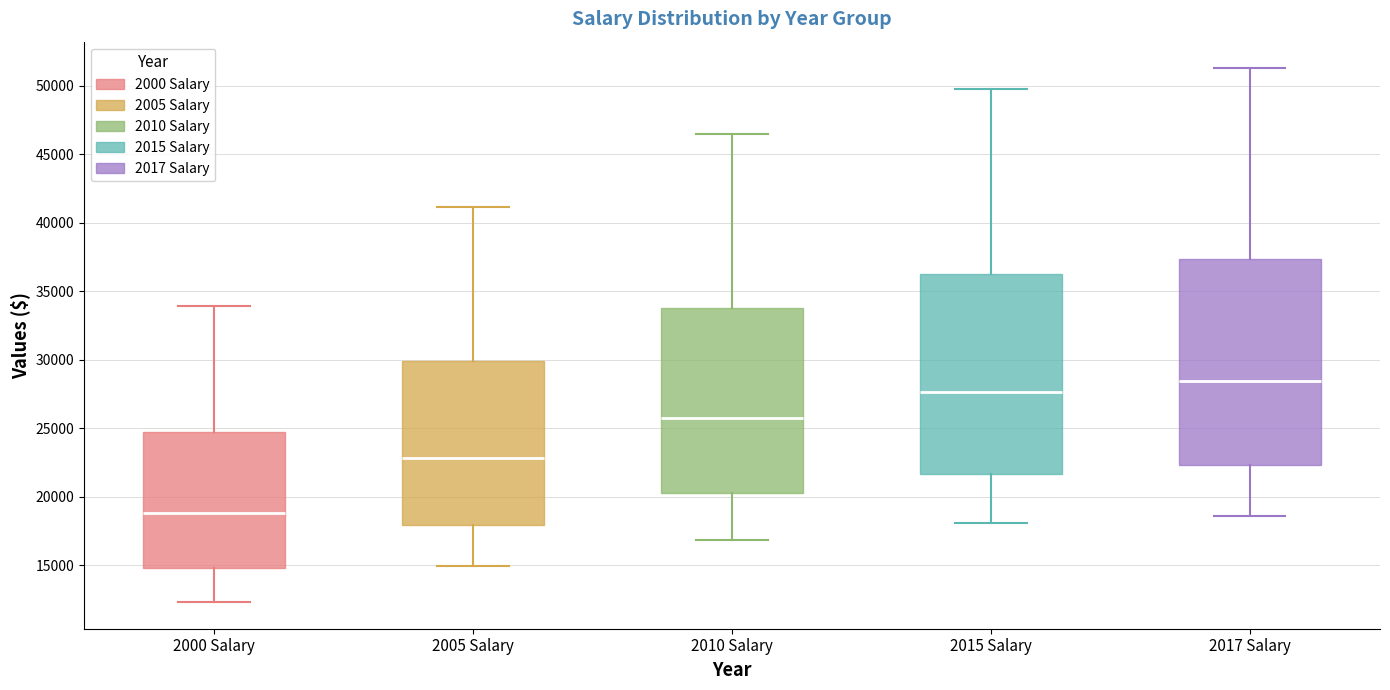

Where is the lower edge of the box for 2000 Salary on the y-axis? The values are not printed on the chart, so give them approximately, as read against the axis.

15000